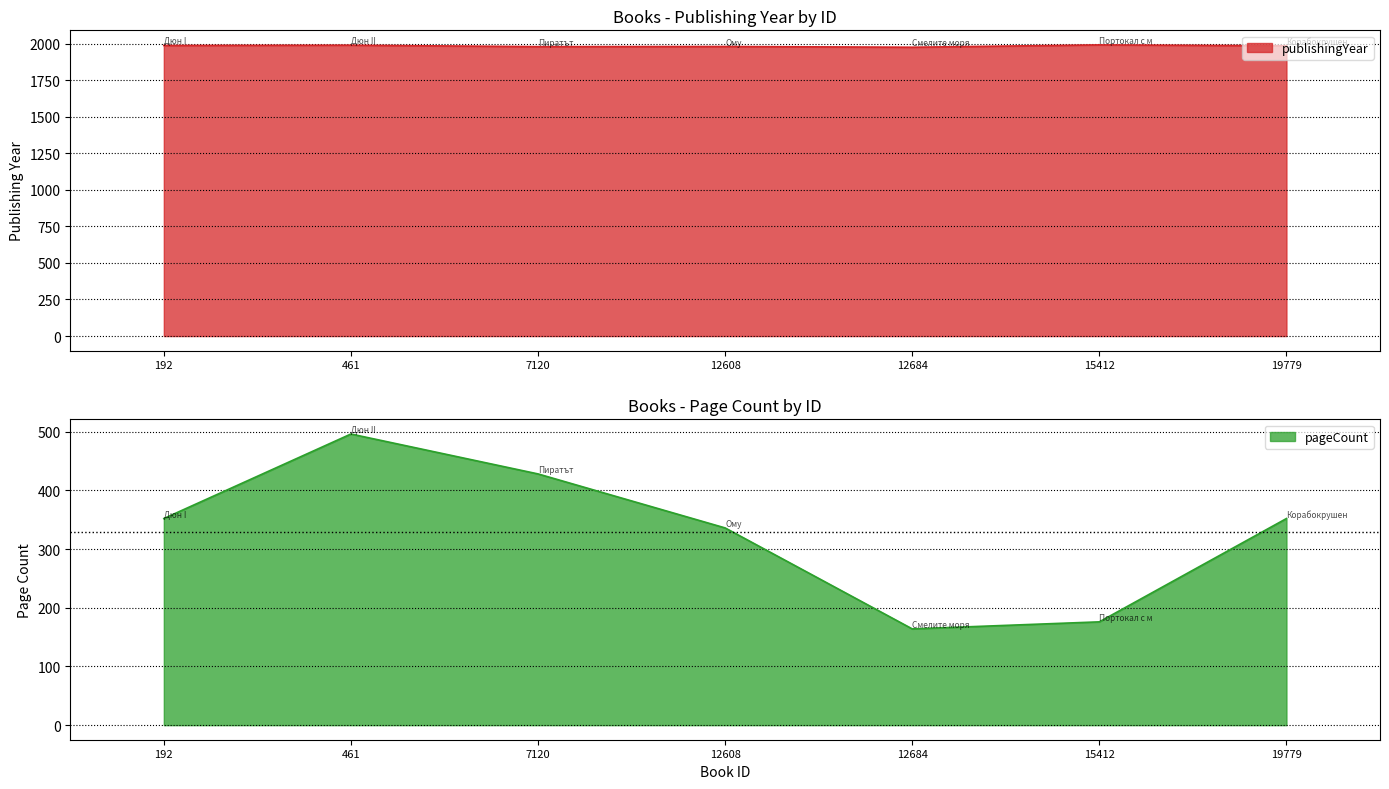

What is the total value across all series at 12608?

2316